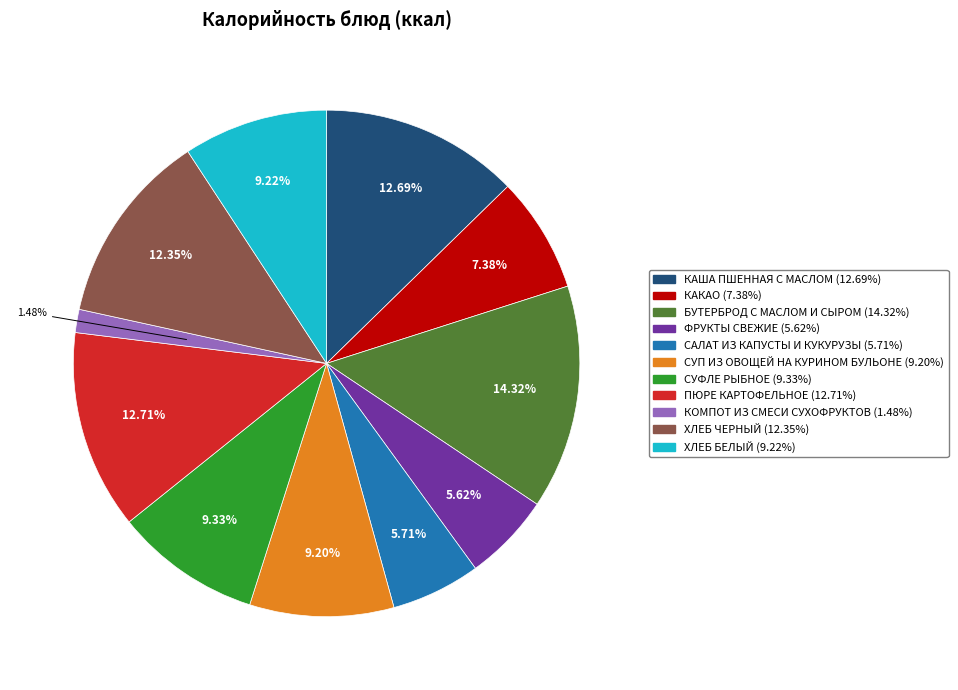

Is it true that КАША ПШЕННАЯ С МАСЛОМ is 13% of the pie?

True